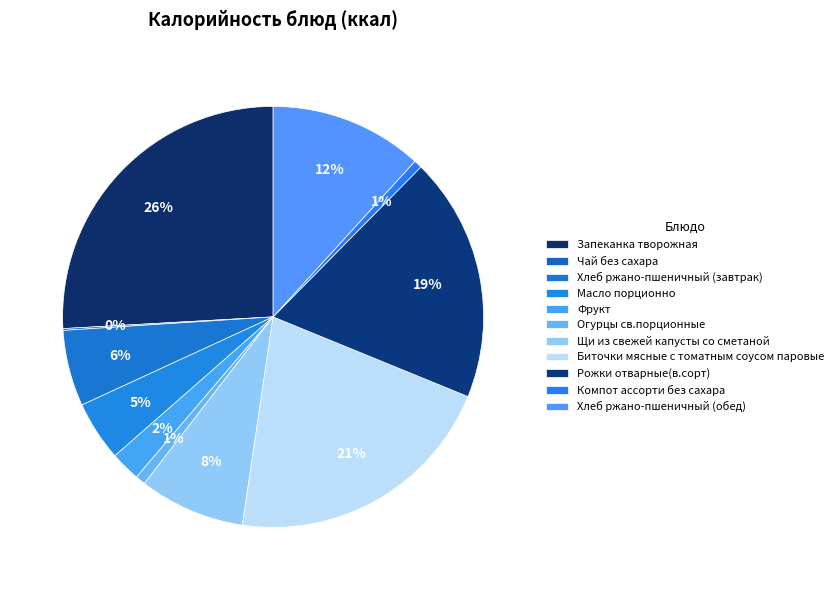

How many segments does this pie chart have?

11